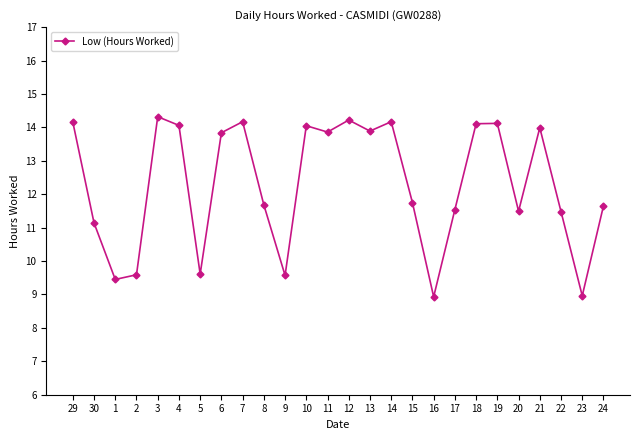

The chart shows a value of 11.5 at 17. True or false?

True